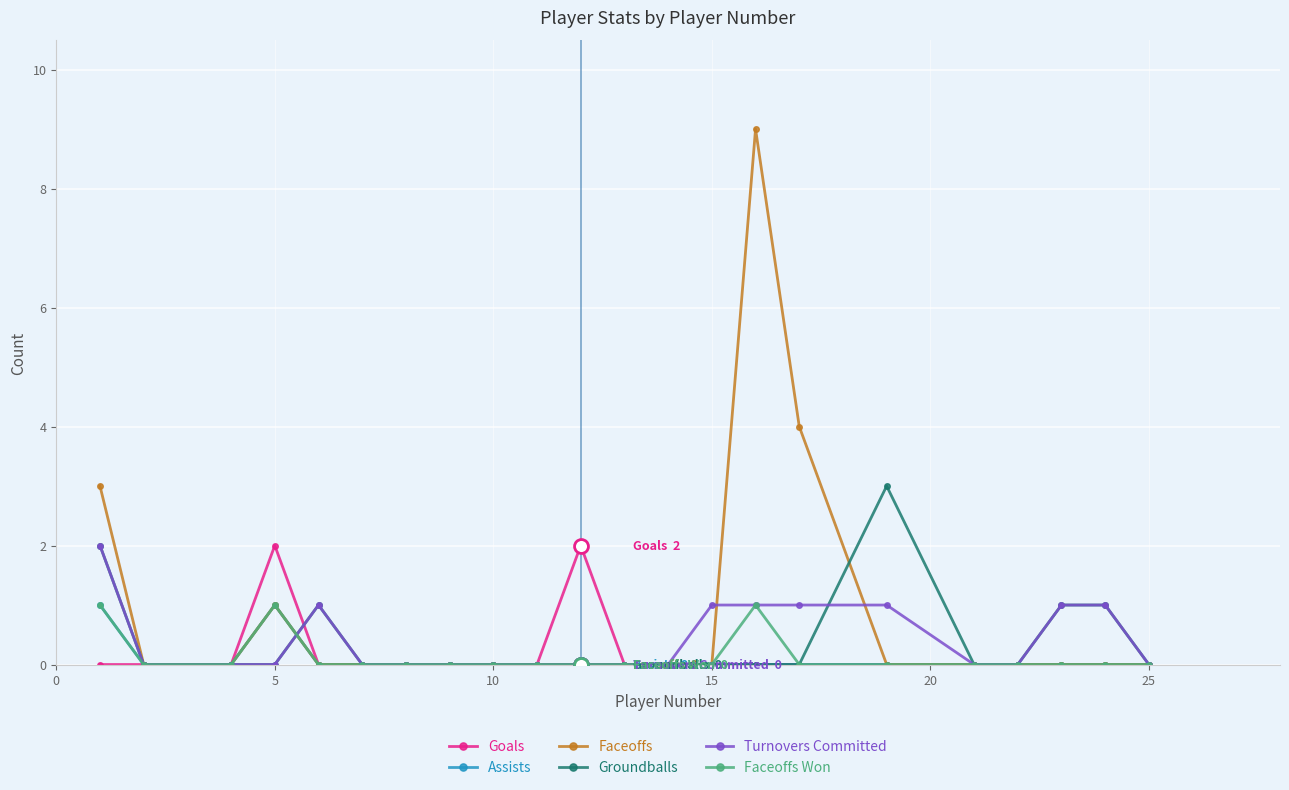

How many data points does each series have?

22